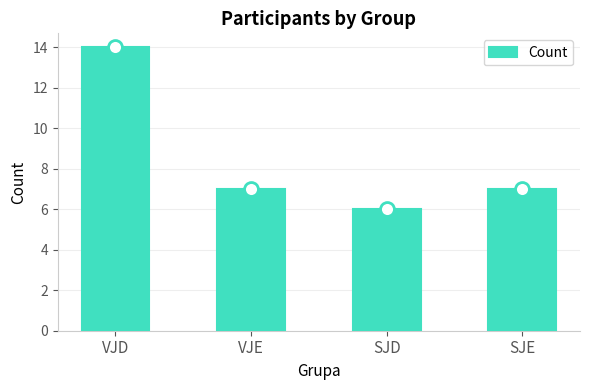

What is the difference between the maximum and minimum values?

8